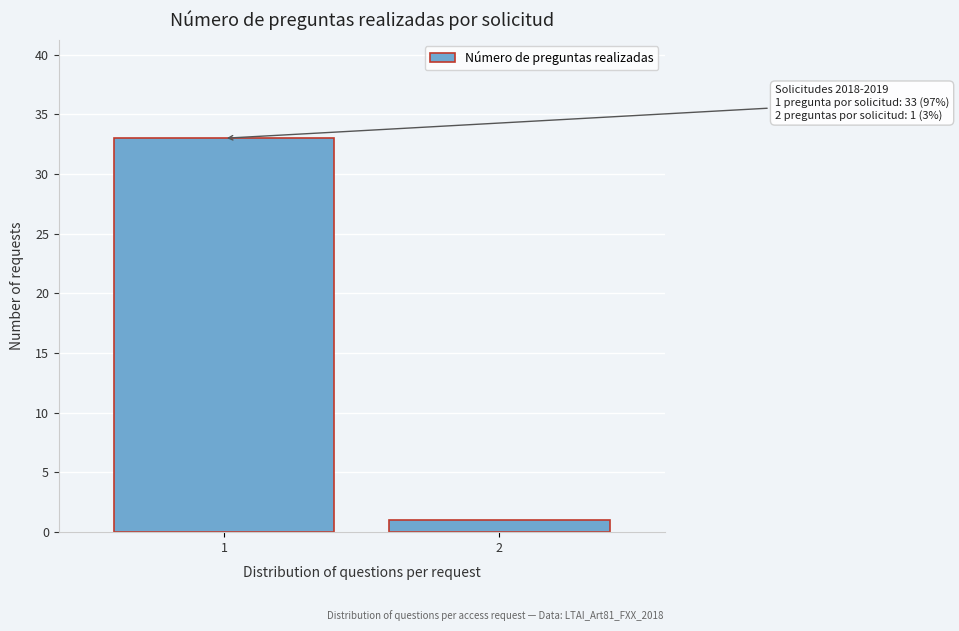

Reading left to right, list all the values displayed in this chart.

33	1